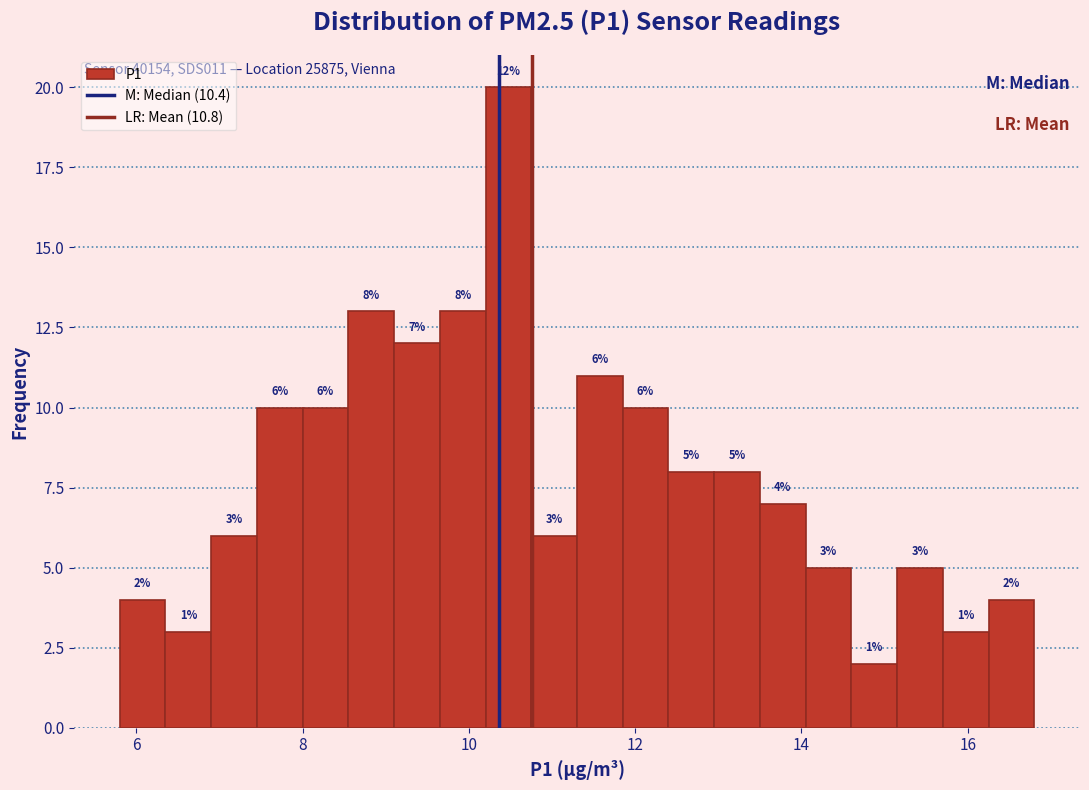

Read against the x-axis, roughly where is the centre of the tallest bar?

10.4